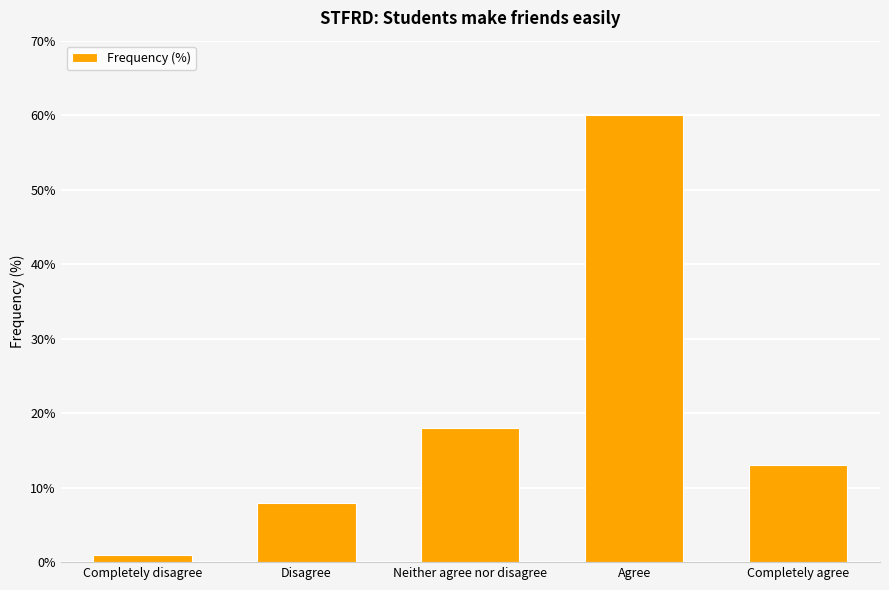

What position from the left is Completely agree?

5